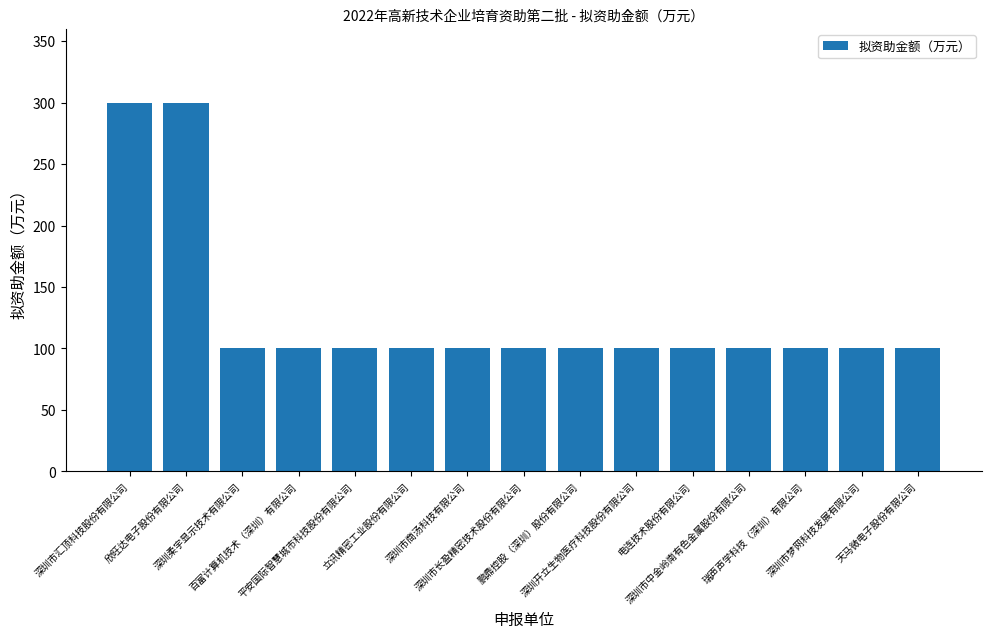

What is the difference between the maximum and minimum values?

200